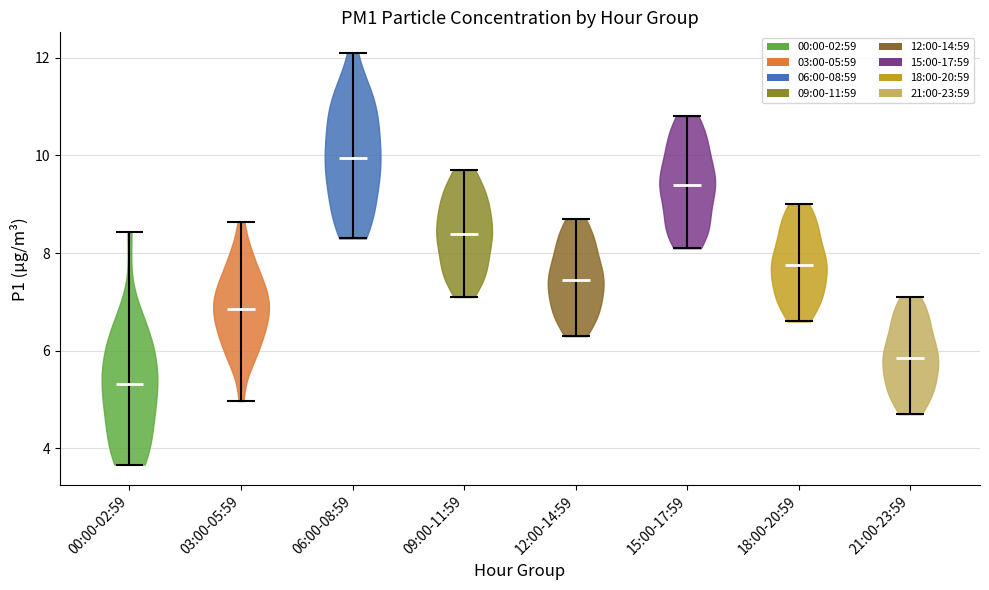

What is the lowest point the violin for 12:00-14:59 reaches on the y-axis? The values are not printed on the chart, so give them approximately, as read against the axis.

6.4